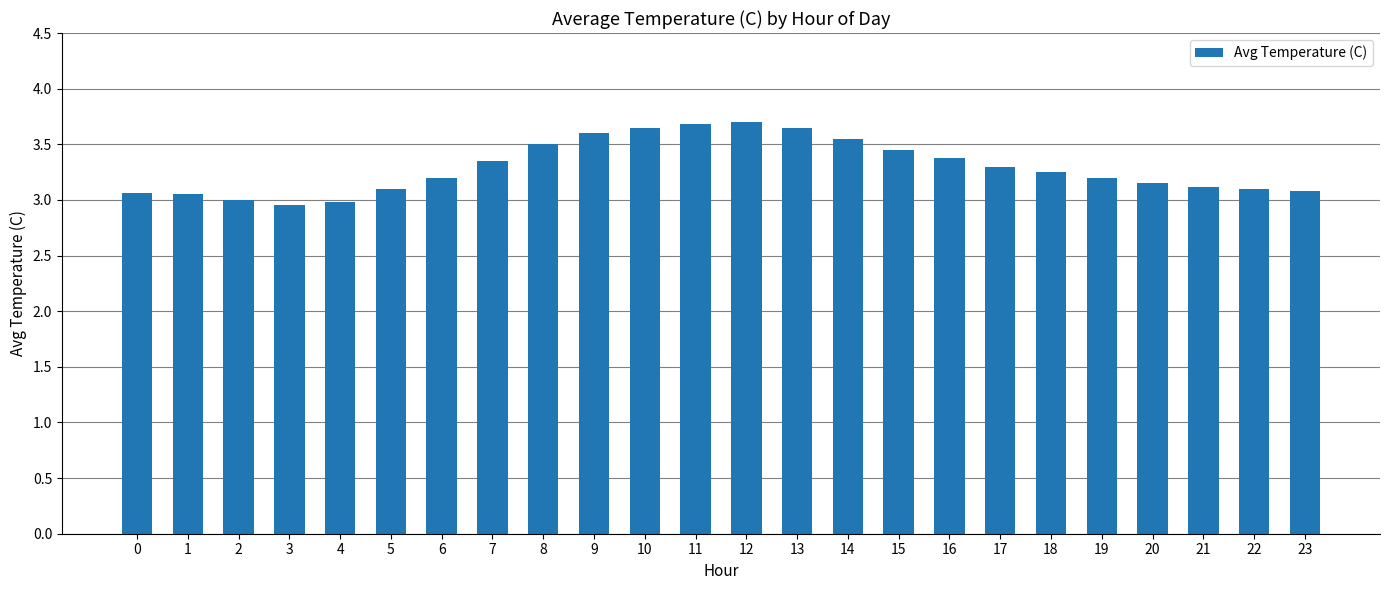

What is the change in value from 4 to 16?

+0.4